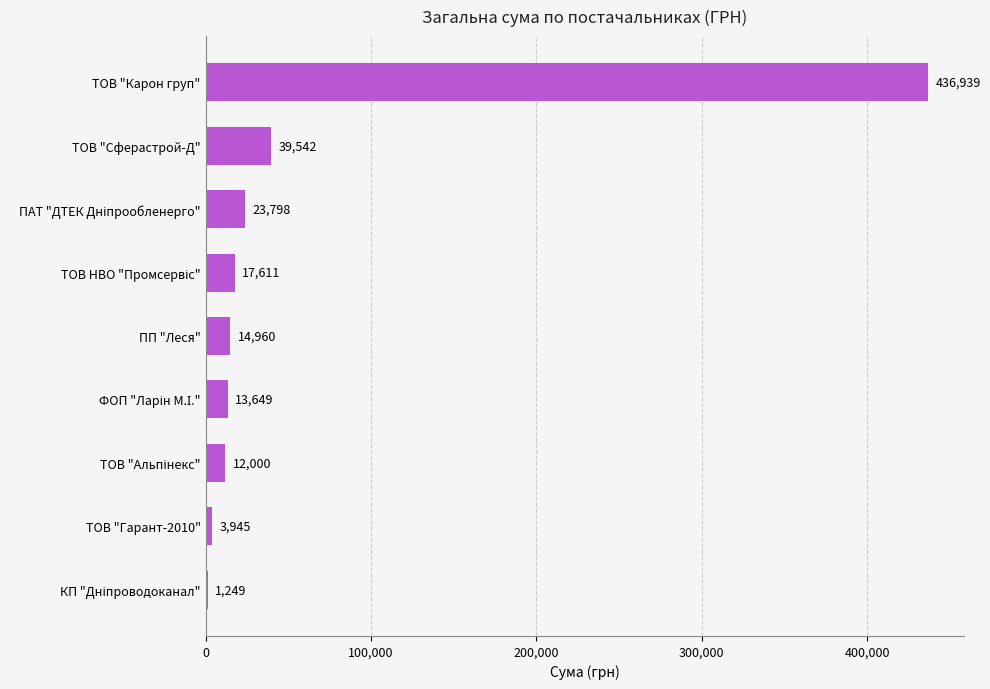

What is the maximum value shown in the chart?

436938.9